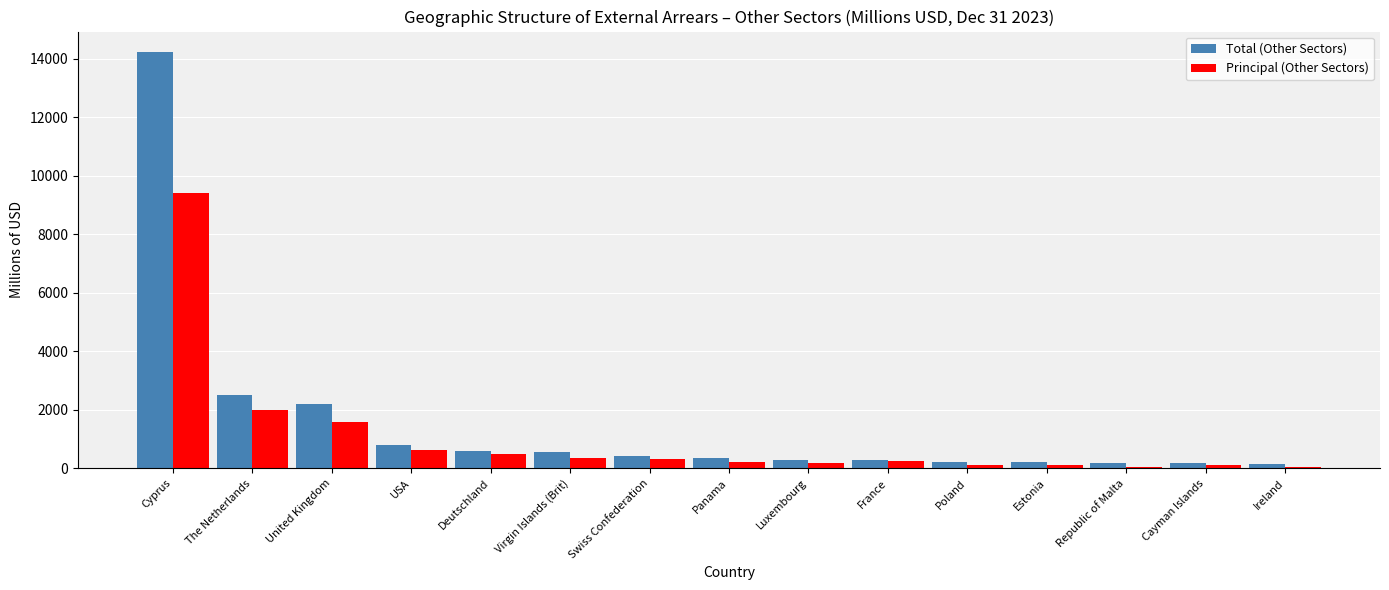

Is it true that Total (Other Sectors) equals 587.0 at Deutschland?

True